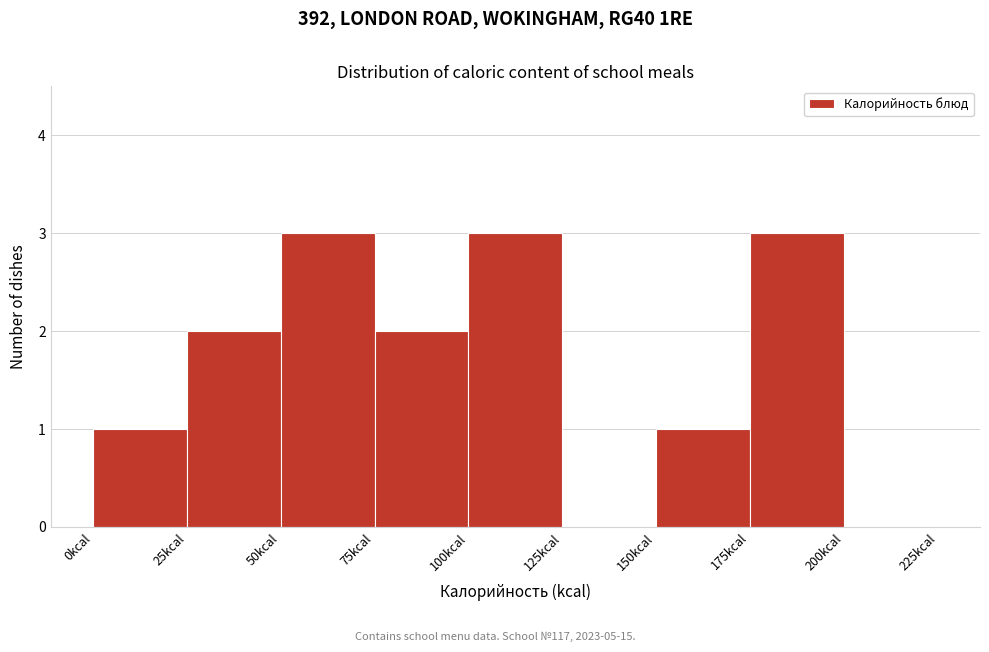

What is the height of the bar covering 50 to 75 on the x-axis? The values are not printed on the chart, so give them approximately, as read against the axis.

3